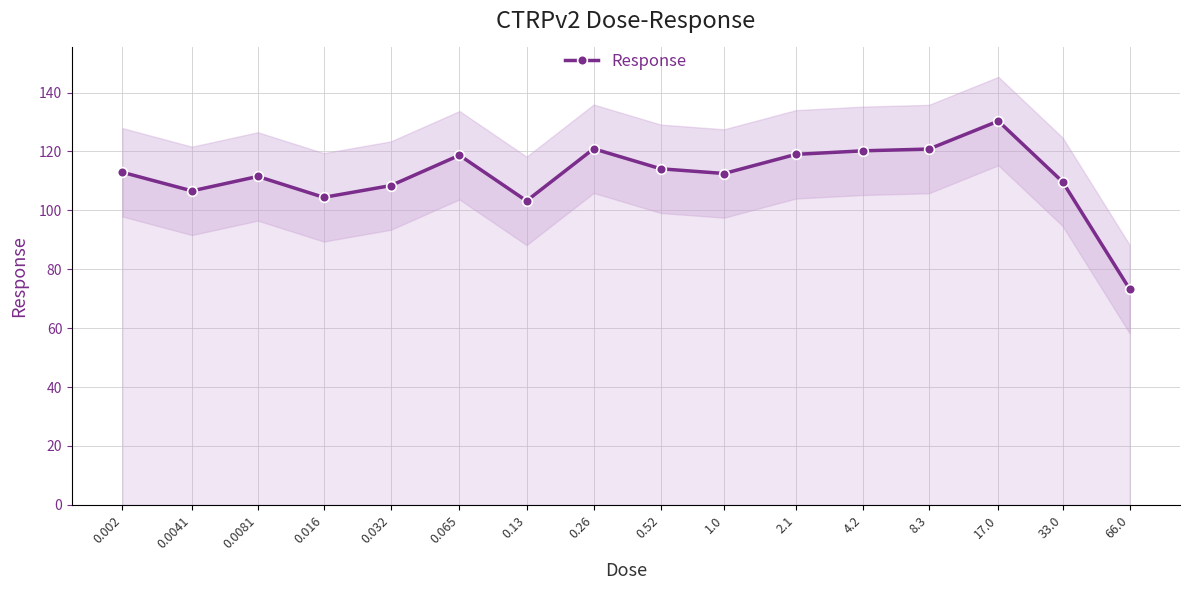

Reading left to right, list all the values displayed in this chart.

112.9	106.6	111.5	104.4	108.4	118.7	103.2	120.9	114.1	112.5	119.0	120.2	120.8	130.3	109.7	73.3